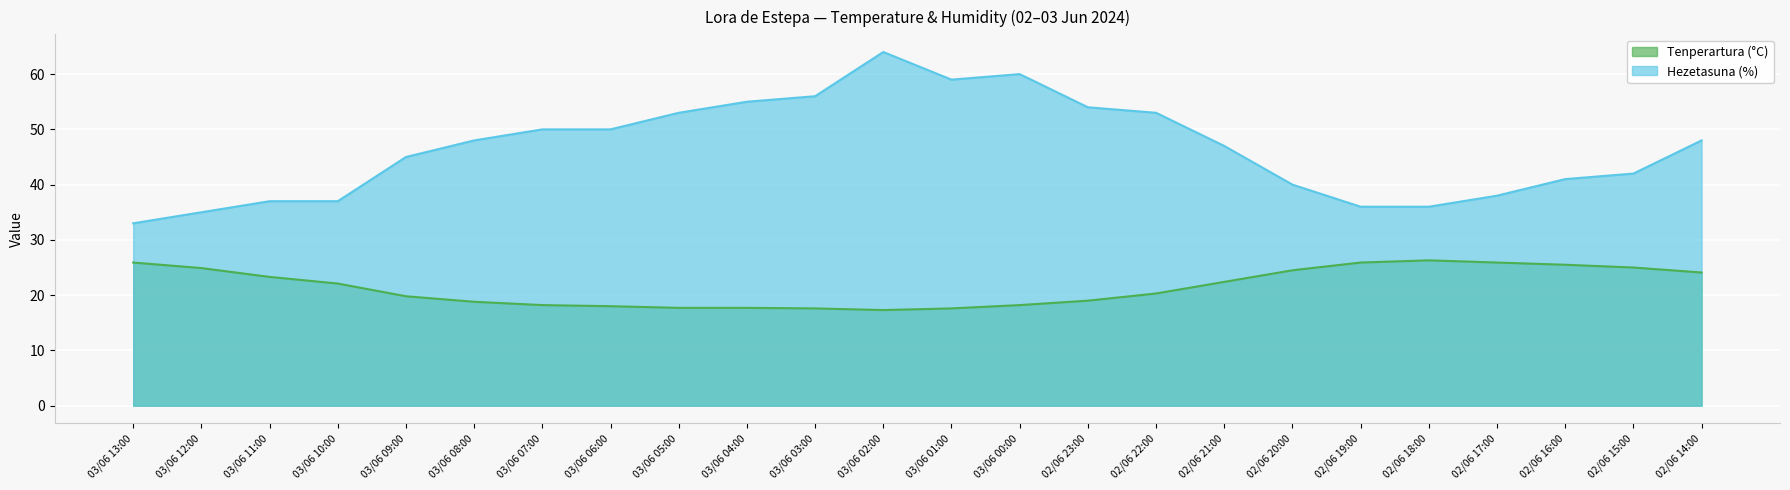

How many interior local peaks does the Hezetasuna (%) series have?

2